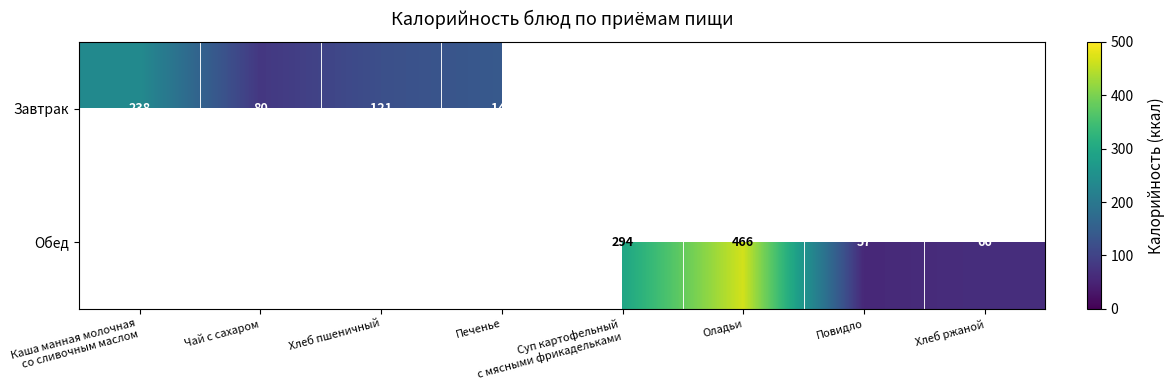

Which label corresponds to the smallest value in the chart?

Повидло